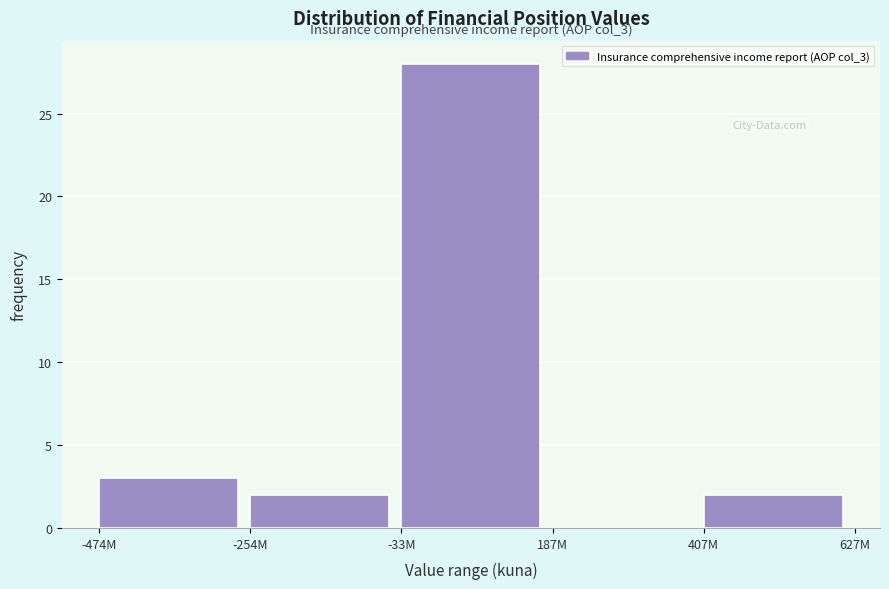

Reading right to left, transcribe all the data shown in this chart.

407M=2	187M=0	-33M=28	-254M=2	-474M=3